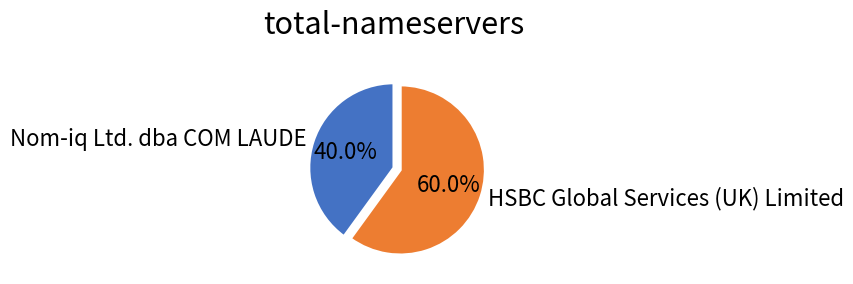

Is there a majority slice in this chart?

Yes